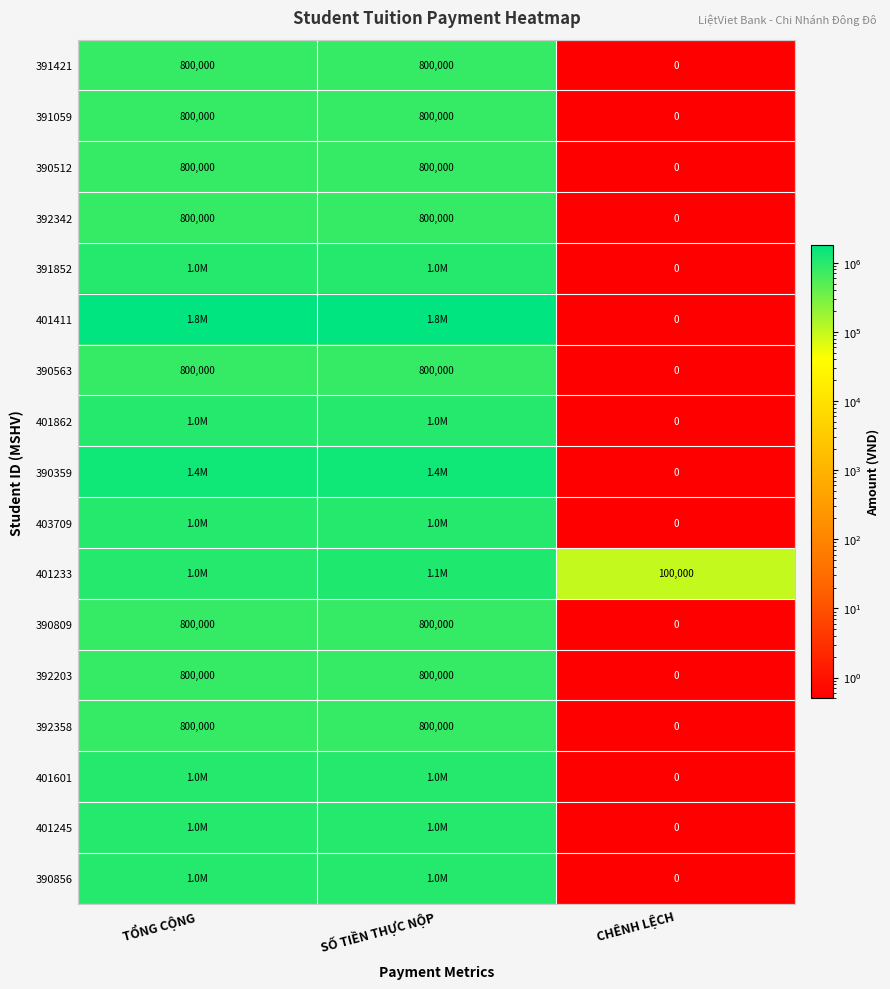

What is the average value of the 392203 series?

533333